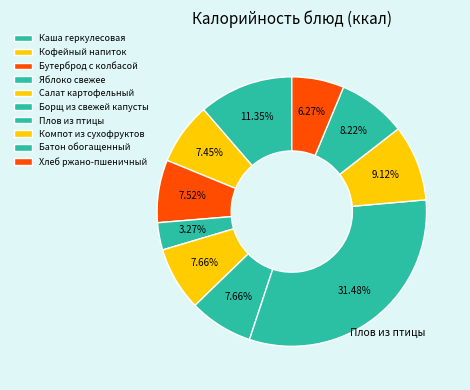

Is it true that Каша геркулесовая is 11% of the pie?

True